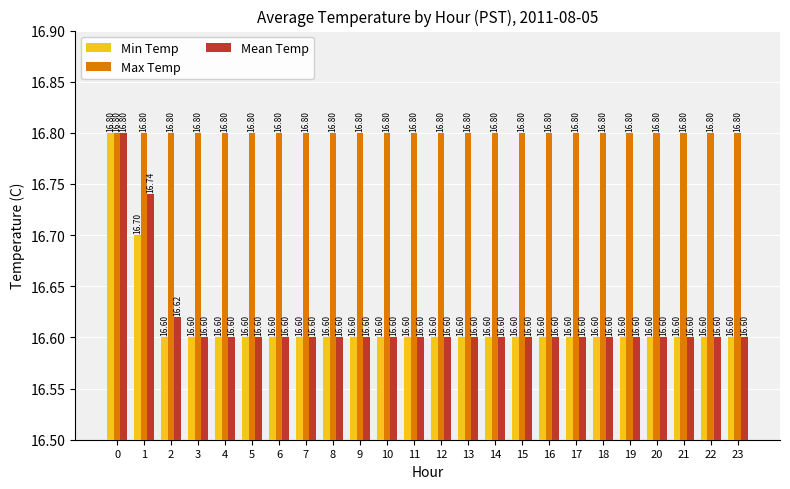

The Min Temp series shows 25.7 at 9. True or false?

False